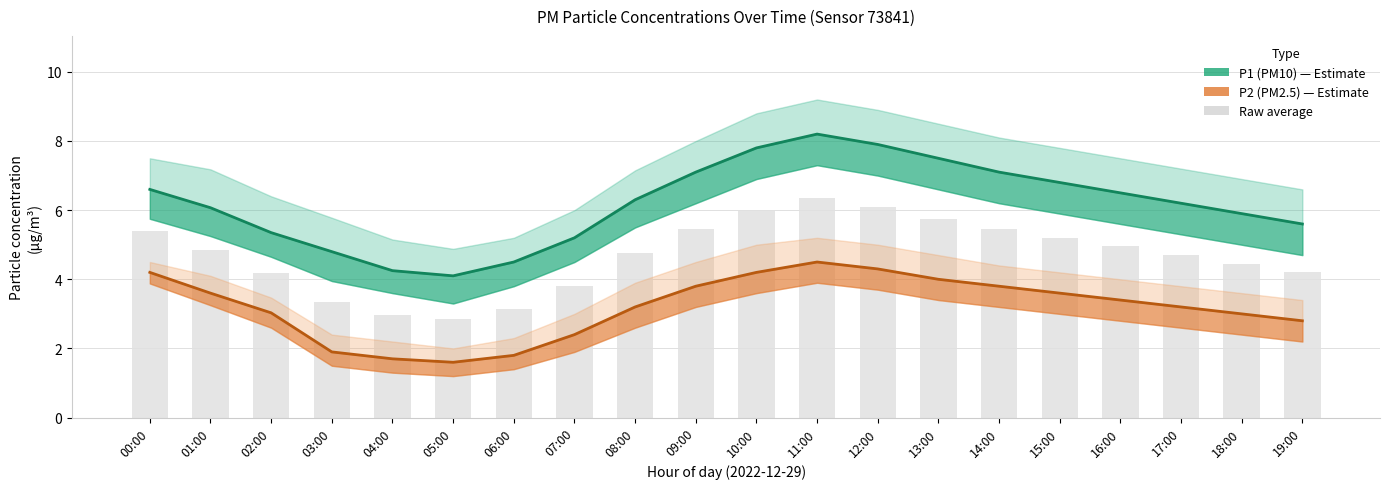

What is the value of the P1_upper bar at the 4th from the left?

3.3